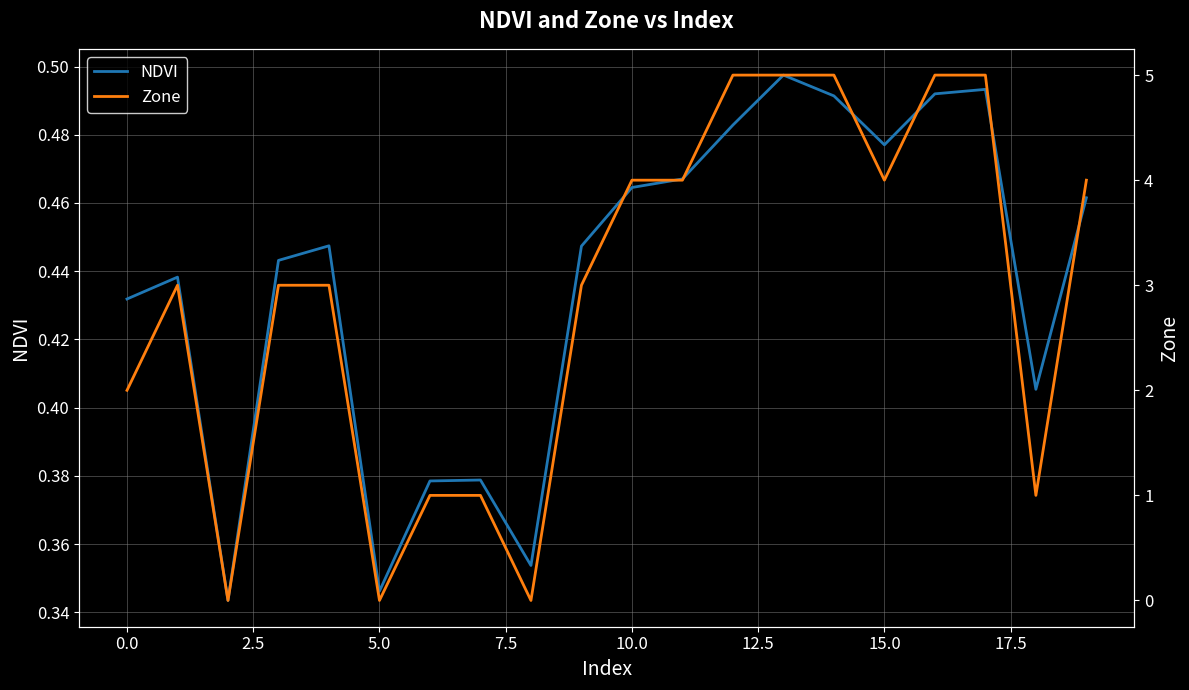

Is it true that NDVI equals 0.2 at 15.0?

False